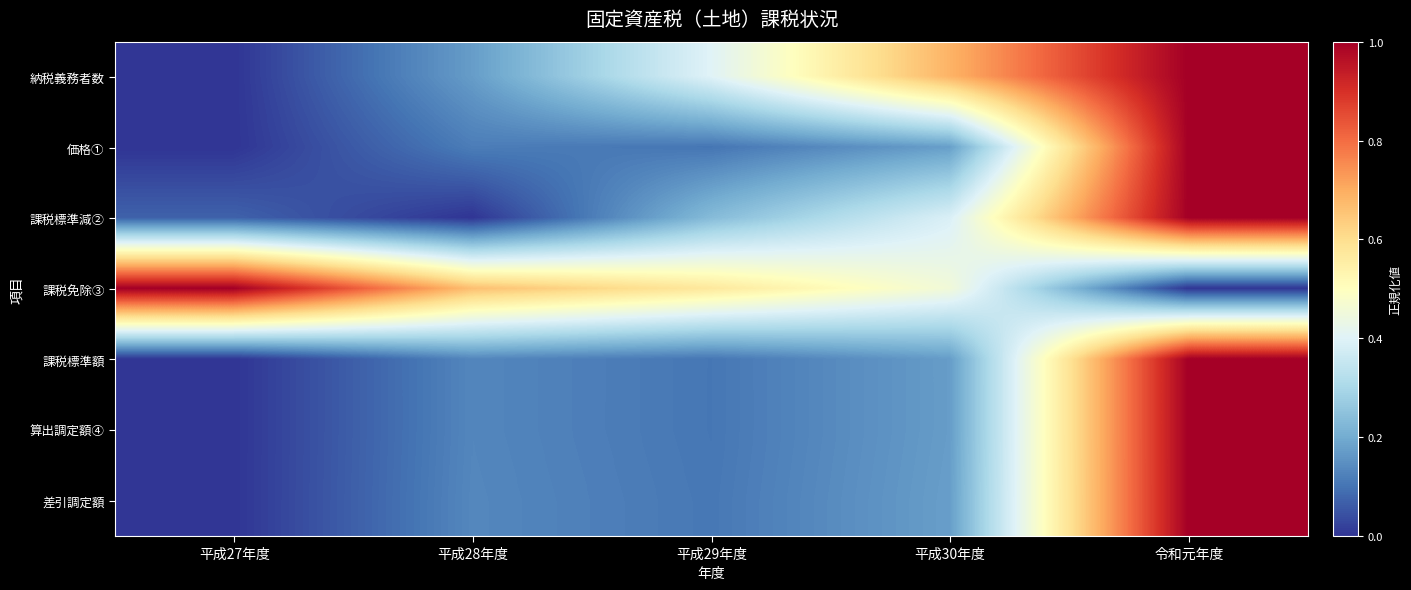

Reading left to right, extract all data points from this chart.

納税義務者数: 平成27年度=0.0	平成28年度=0.2	平成29年度=0.4	平成30年度=0.7	令和元年度=1.0
価格①: 平成27年度=0.0	平成28年度=0.1	平成29年度=0.1	平成30年度=0.2	令和元年度=1.0
課税標準減②: 平成27年度=0.1	平成28年度=0.0	平成29年度=0.2	平成30年度=0.4	令和元年度=1.0
課税免除③: 平成27年度=1.0	平成28年度=0.7	平成29年度=0.6	平成30年度=0.5	令和元年度=0.0
課税標準額: 平成27年度=0.0	平成28年度=0.1	平成29年度=0.1	平成30年度=0.2	令和元年度=1.0
算出調定額④: 平成27年度=0.0	平成28年度=0.1	平成29年度=0.1	平成30年度=0.2	令和元年度=1.0
差引調定額: 平成27年度=0.0	平成28年度=0.1	平成29年度=0.1	平成30年度=0.2	令和元年度=1.0